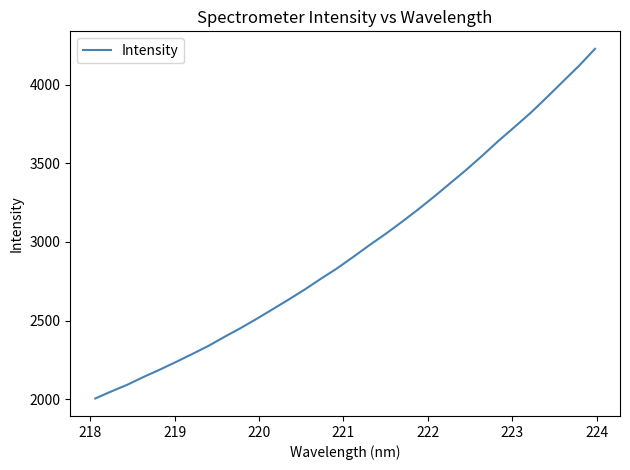

What is the minimum value shown in the chart?

2004.7